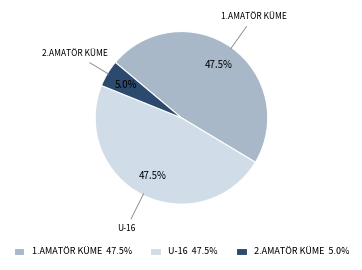

What percentage do 1.AMATÖR KÜME 47.5% and U-16 47.5% together represent?

95.0%